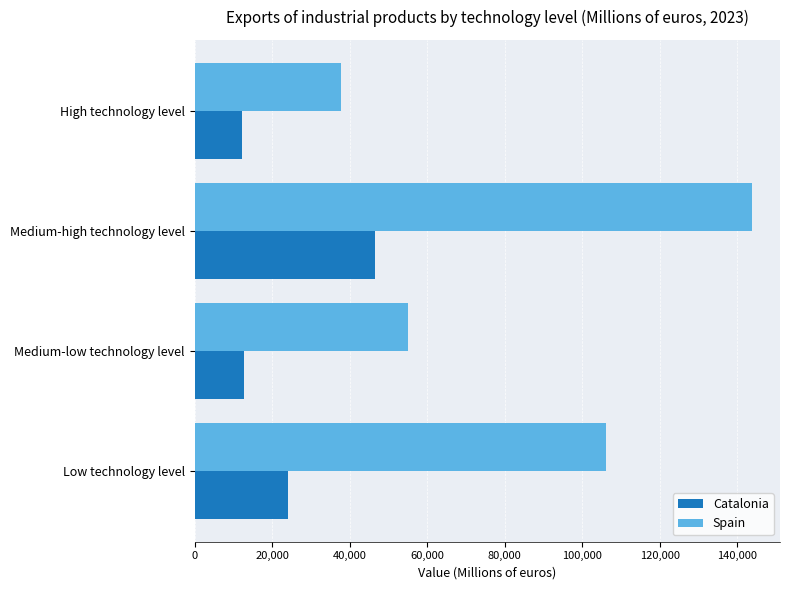

At which label is Catalonia closest to 29376?

Low technology level